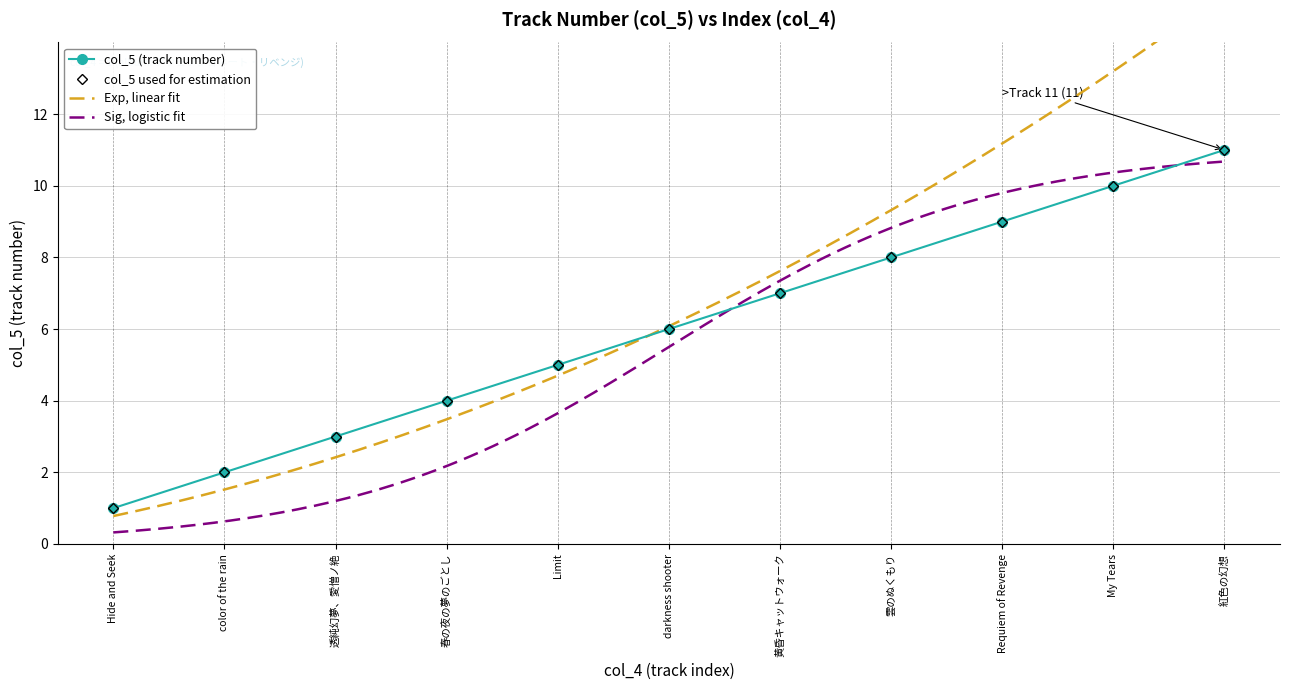

What is the difference between the second highest and second lowest values?

8